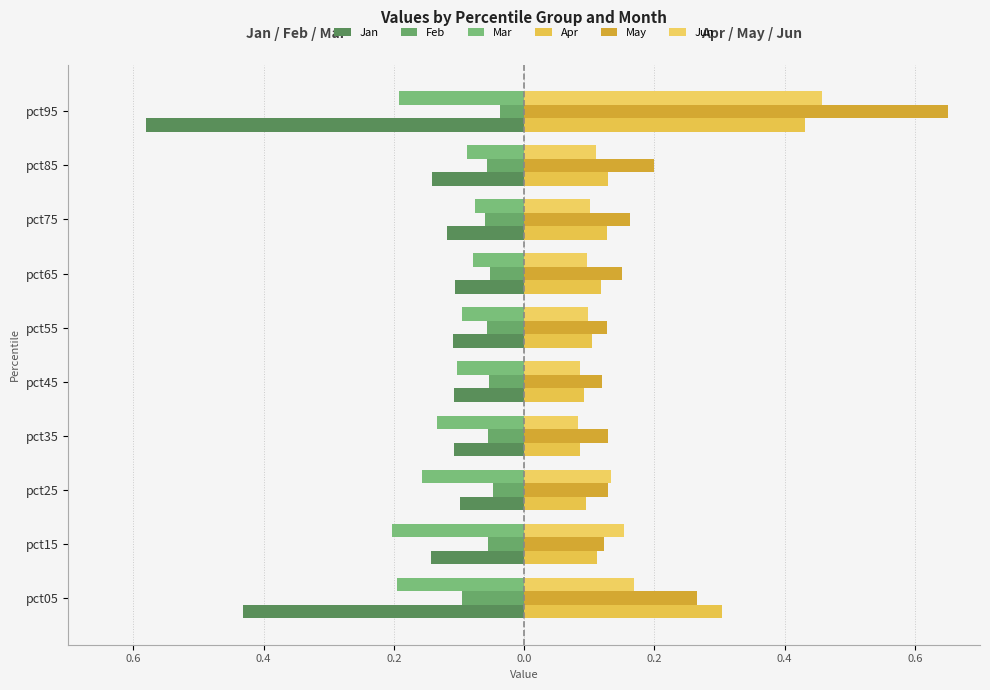

Reading right to left, transcribe all the data shown in this chart.

Jan: -0.6	-0.1	-0.1	-0.1	-0.1	-0.1	-0.1	-0.1	-0.1	-0.4
Feb: -0.0	-0.1	-0.1	-0.1	-0.1	-0.1	-0.1	-0.0	-0.1	-0.1
Mar: -0.2	-0.1	-0.1	-0.1	-0.1	-0.1	-0.1	-0.2	-0.2	-0.2
Apr: 0.4	0.1	0.1	0.1	0.1	0.1	0.1	0.1	0.1	0.3
May: 0.7	0.2	0.2	0.2	0.1	0.1	0.1	0.1	0.1	0.3
Jun: 0.5	0.1	0.1	0.1	0.1	0.1	0.1	0.1	0.2	0.2